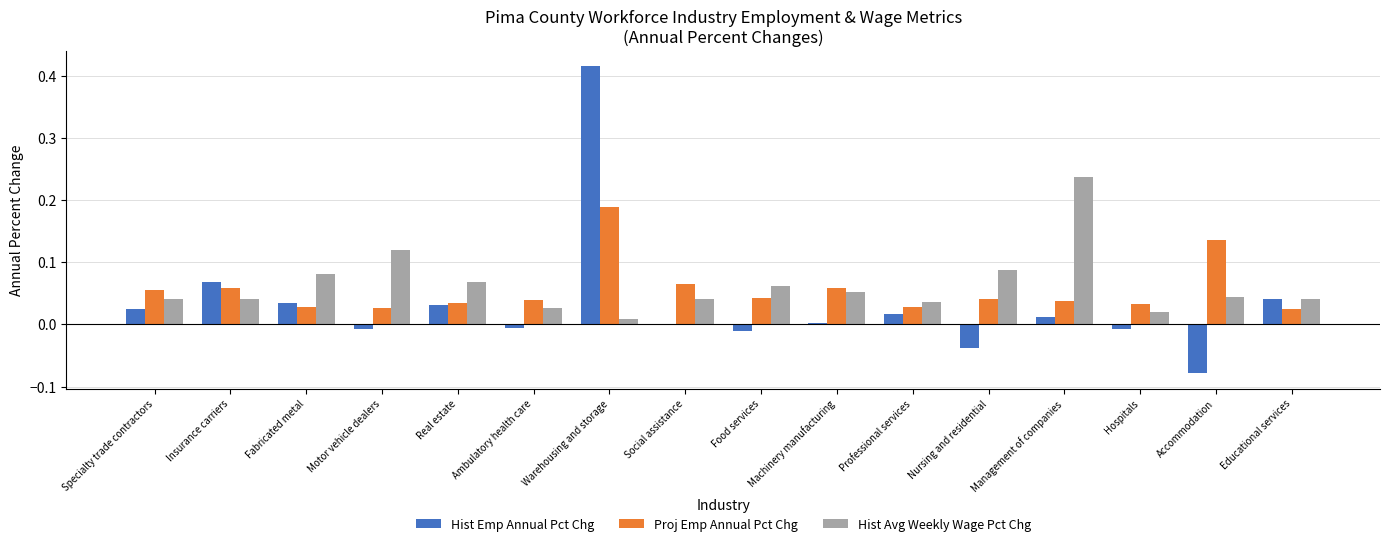

Count the number of categories in the chart.

16